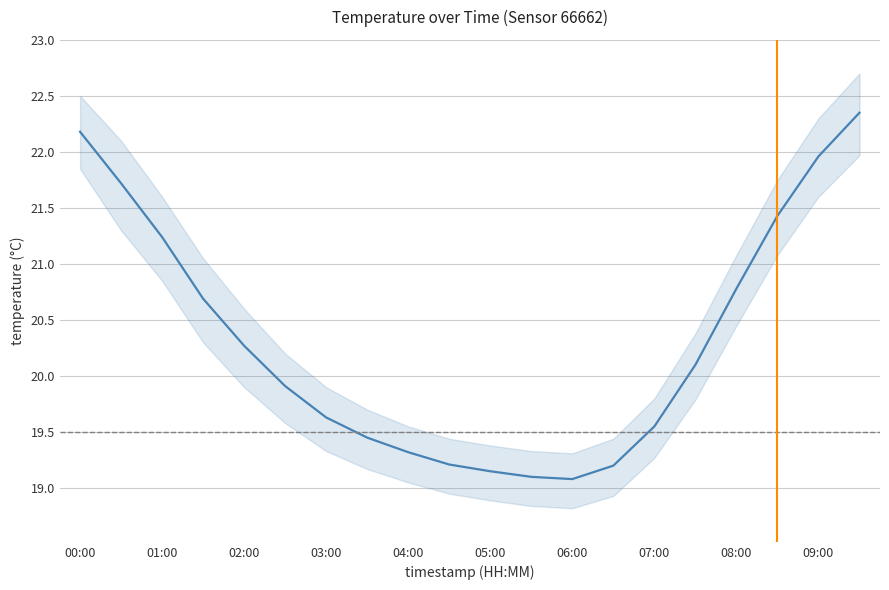

Does the chart display data point markers on the line(s)?

No